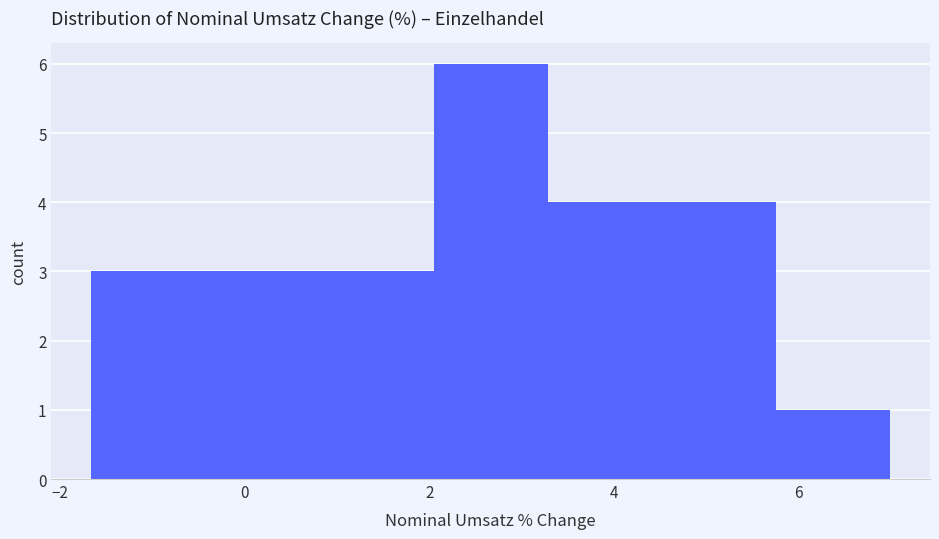

How tall is the bar that spans -0.4 to 0.8 on the x-axis? Neither the bar edges nor the heights are printed on the chart, so give them approximately, as read against the axes.

3